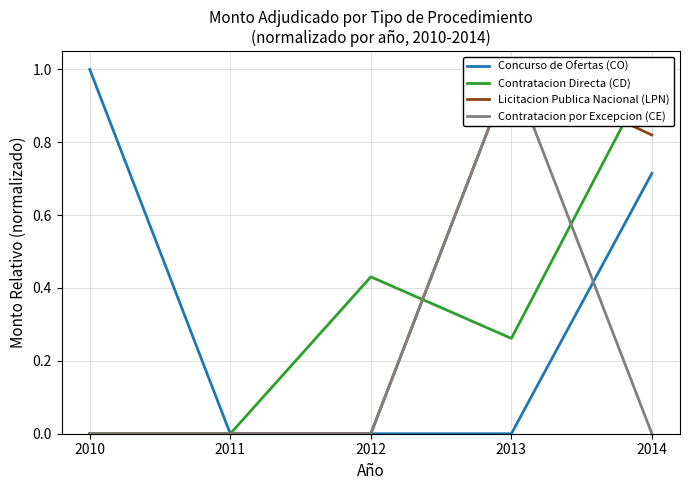

At how many categories does at least one series exceed 0?

4